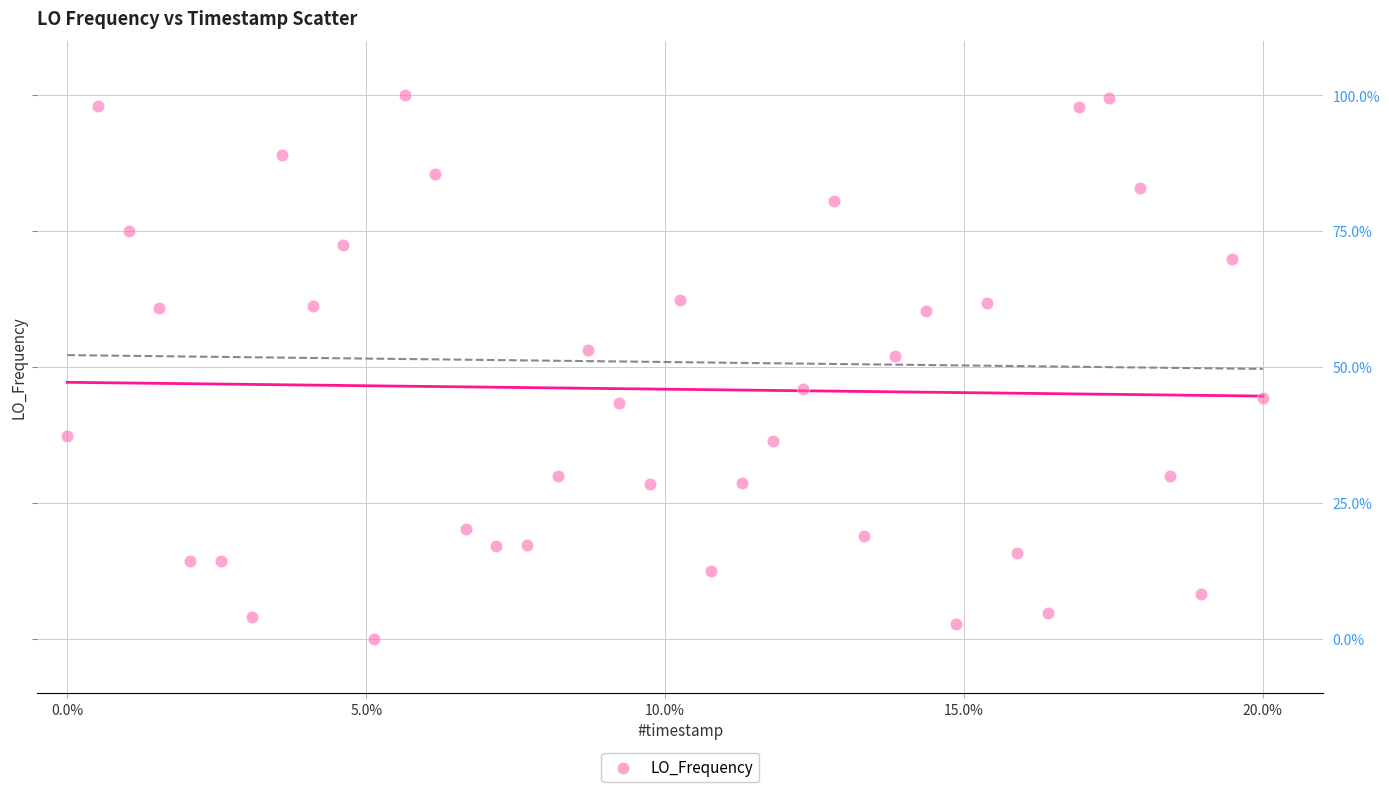

What is the range of Y values (max minus min)?

100.0